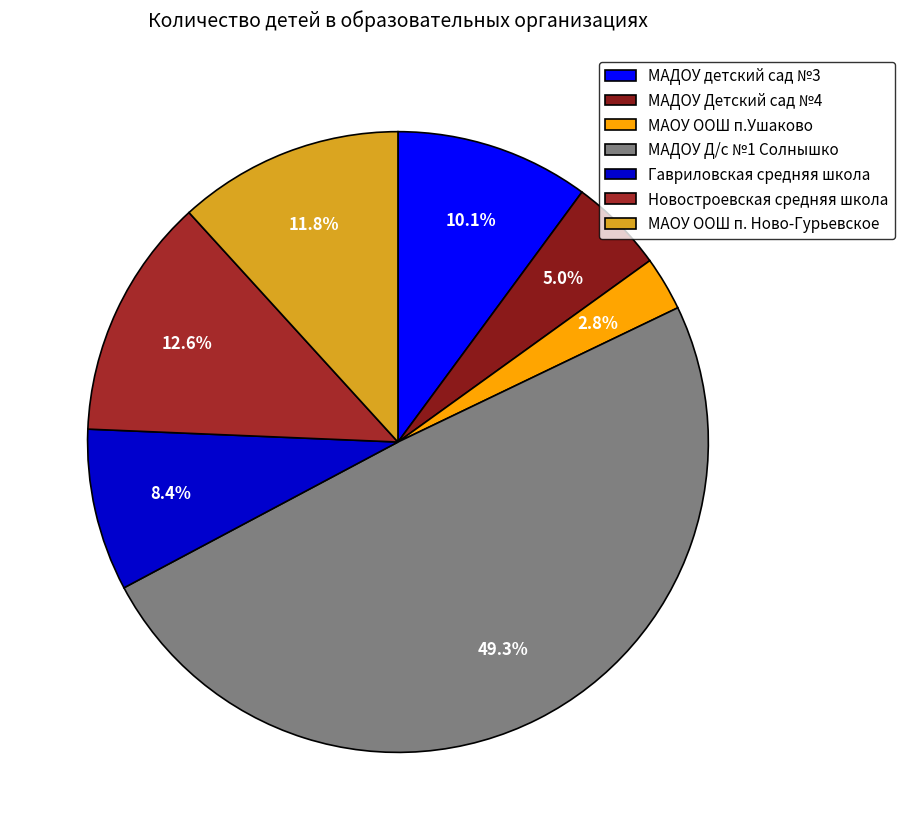

Is it true that МАДОУ детский сад №3 is 10% of the pie?

True